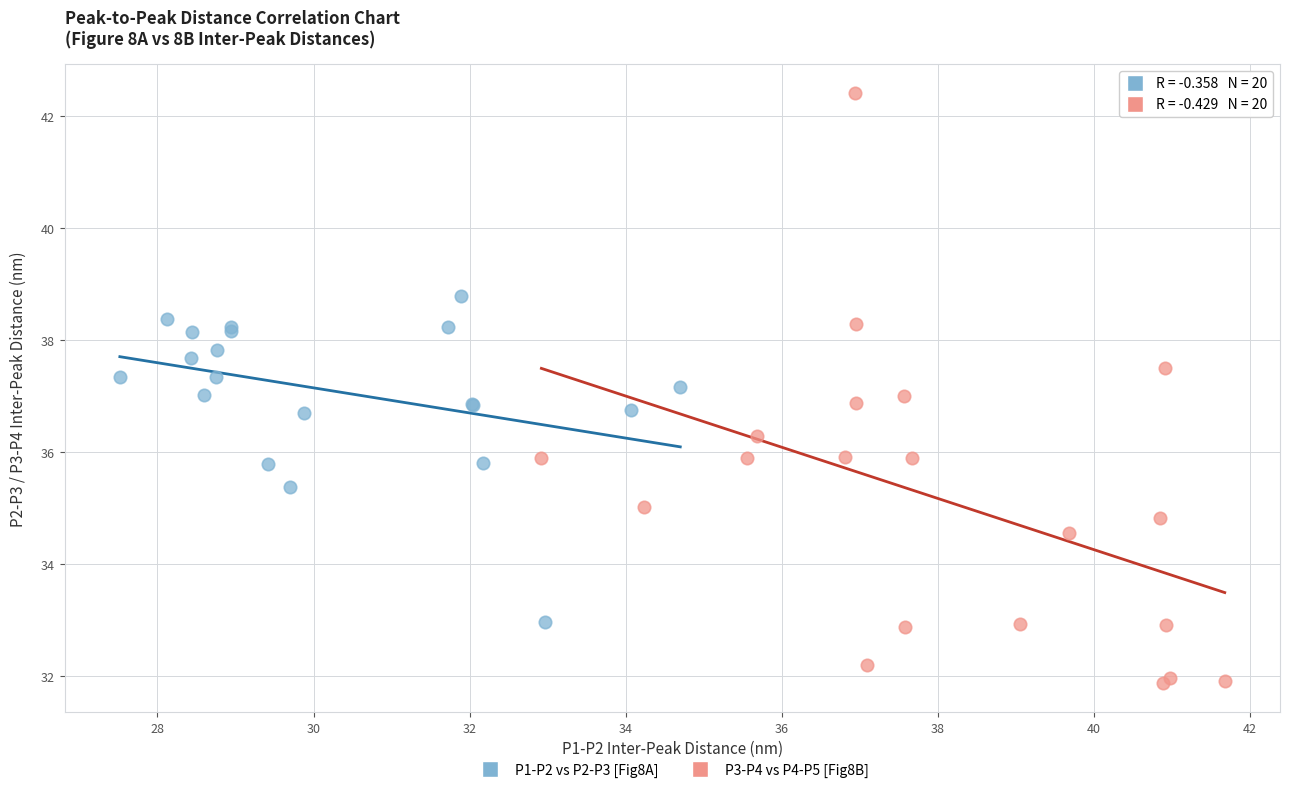

Which series has the largest Y range (max minus min)?

P3-P4 vs P4-P5 [Fig8B]